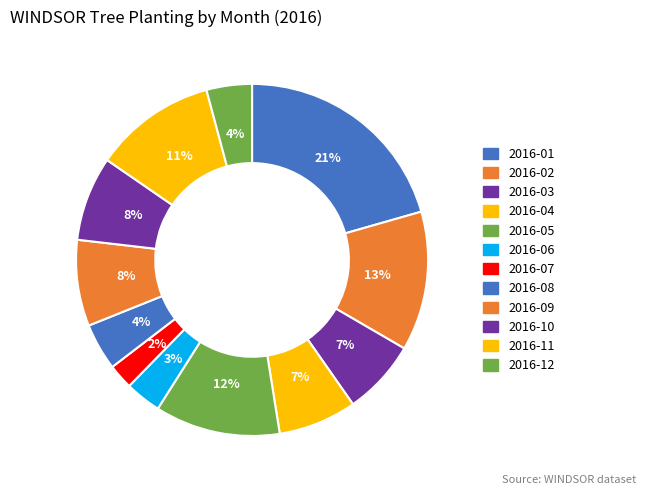

Combined, what portion of the pie is 2016-03 and 2016-12?

11.1%